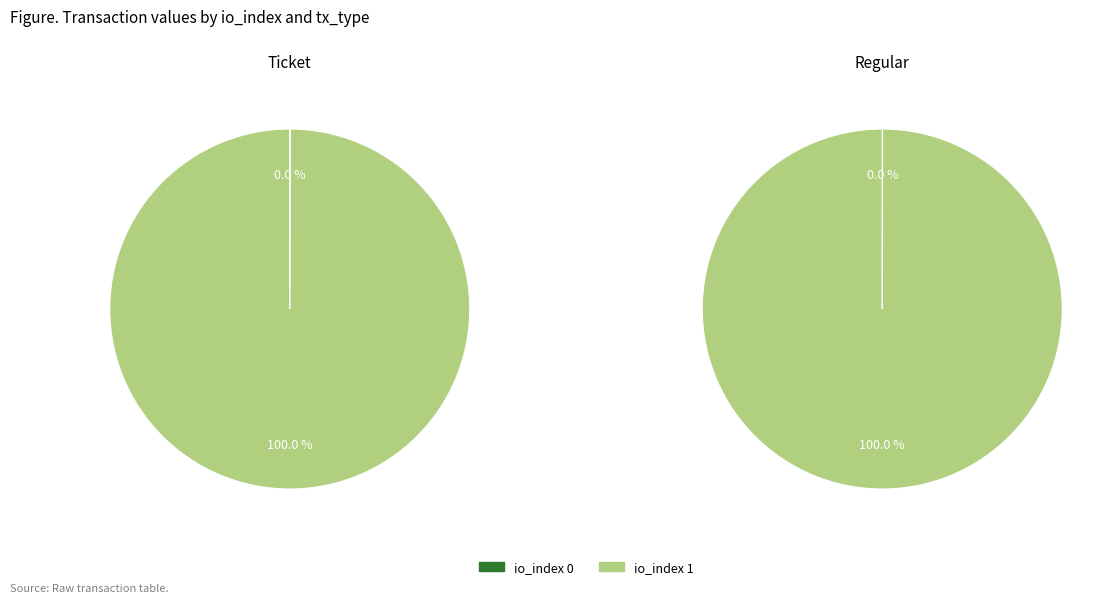

To the nearest percent, what is the difference between the io_index_1 and io_index_0 slice percentages?

100%